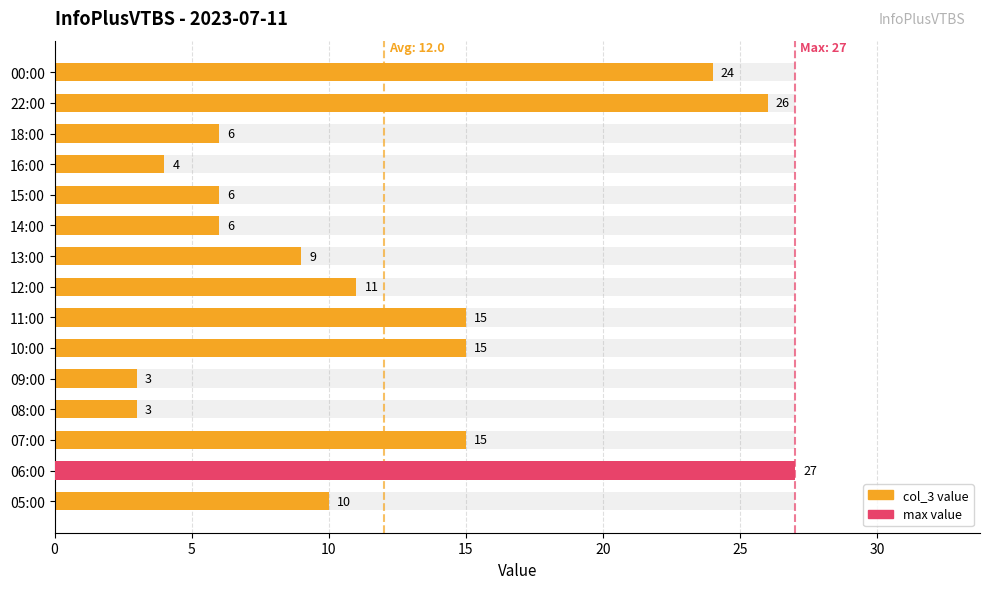

At which label is the value closest to 15?

07:00